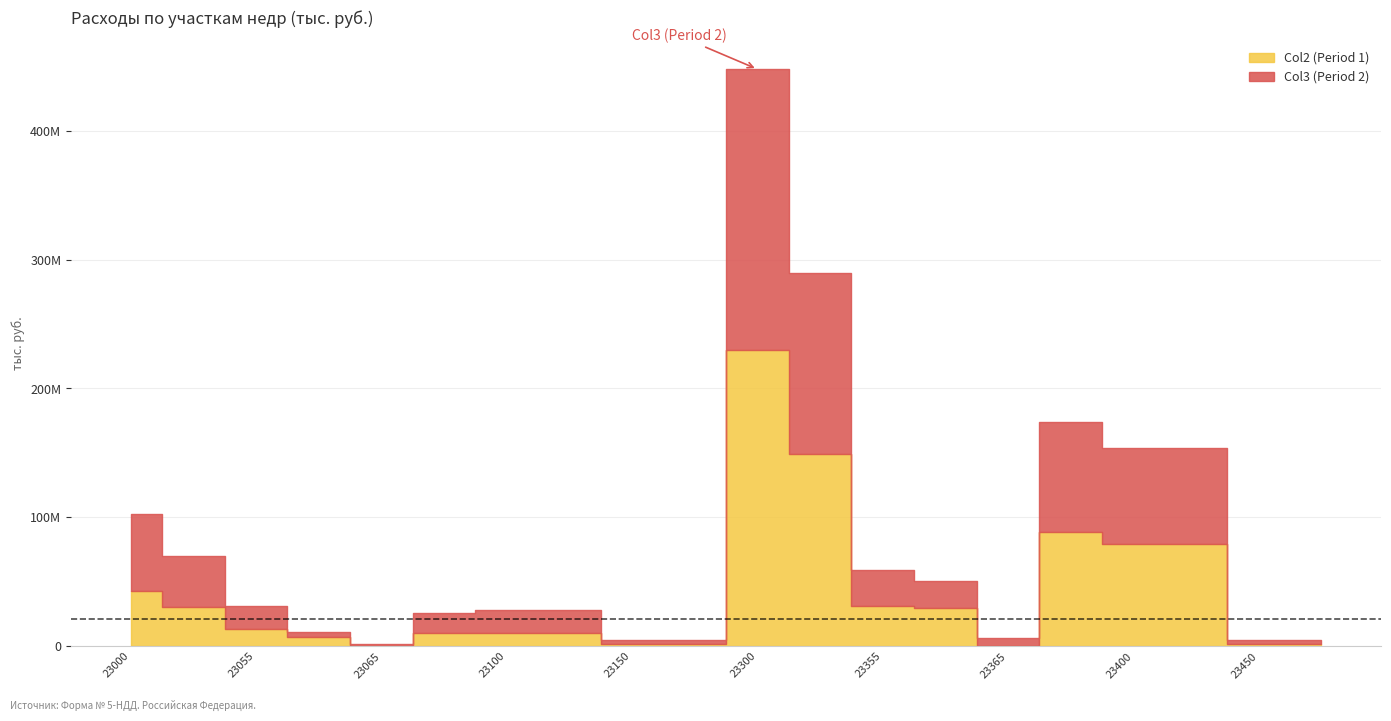

Which series has the widest spread of values?

Col2 (Period 1)